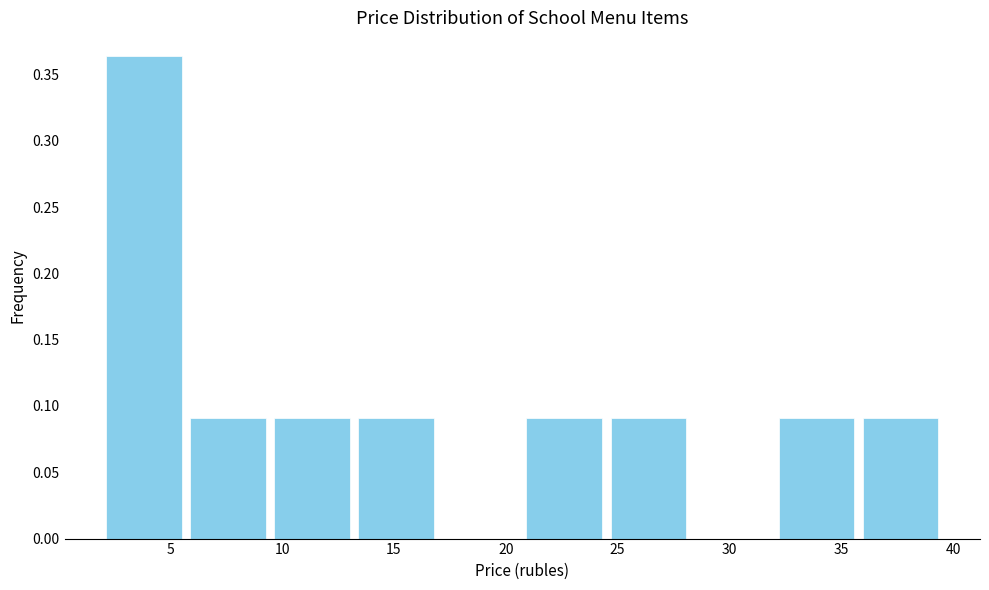

Reading left to right, transcribe this chart: for each bar, give the range it covers on the x-axis and its height. Neither the bar edges nor the heights are printed on the chart, so give them approximately, as read against the axes.

2.0 to 5.5: 0.365
5.5 to 9.5: 0.090
9.5 to 13.0: 0.090
13.0 to 17.0: 0.090
17.0 to 20.5: 0
20.5 to 24.5: 0.090
24.5 to 28.5: 0.090
28.5 to 32.0: 0
32.0 to 36.0: 0.090
36.0 to 39.5: 0.090